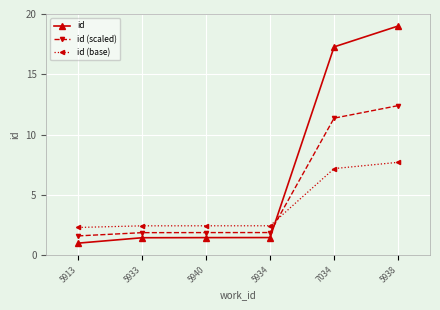

What position from the right is 7034?

2